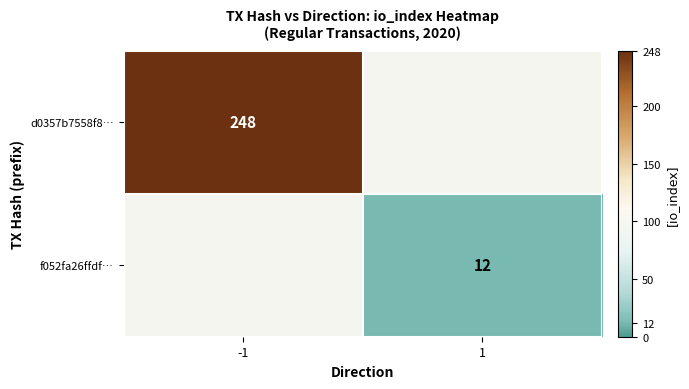

The value of d0357b7558f8… at -1 is 248. True or false?

True